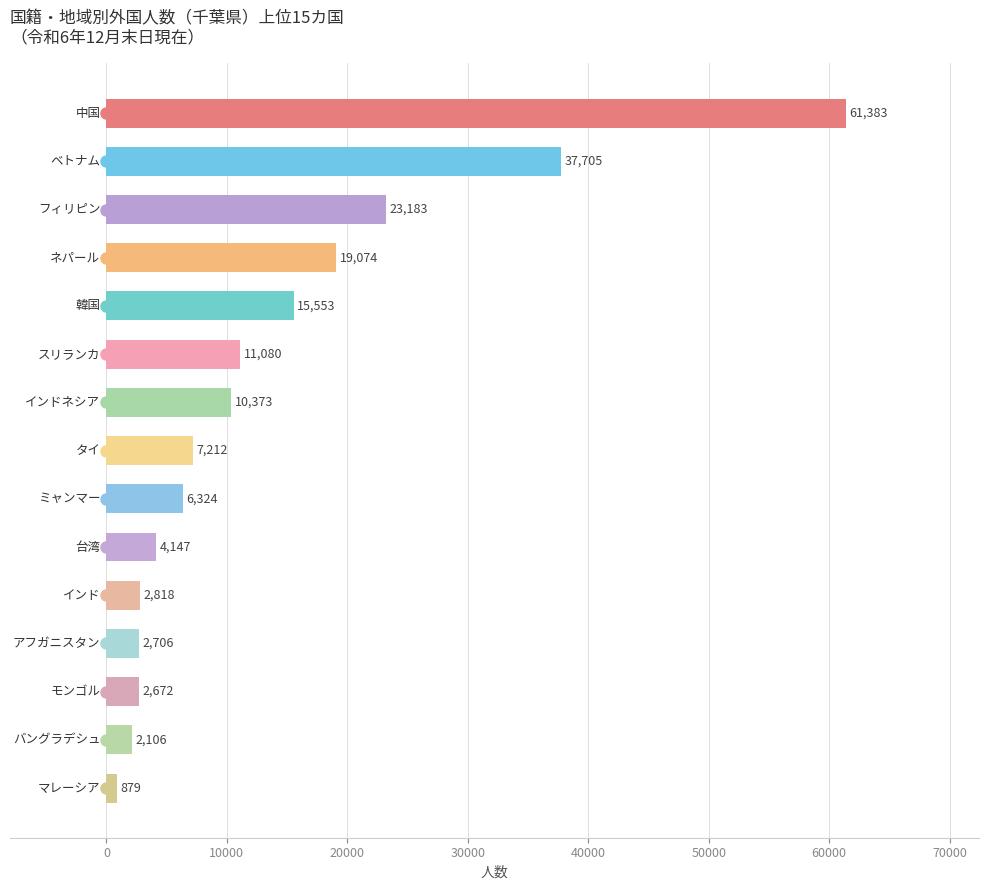

What is the difference between the second highest and second lowest values?

35599